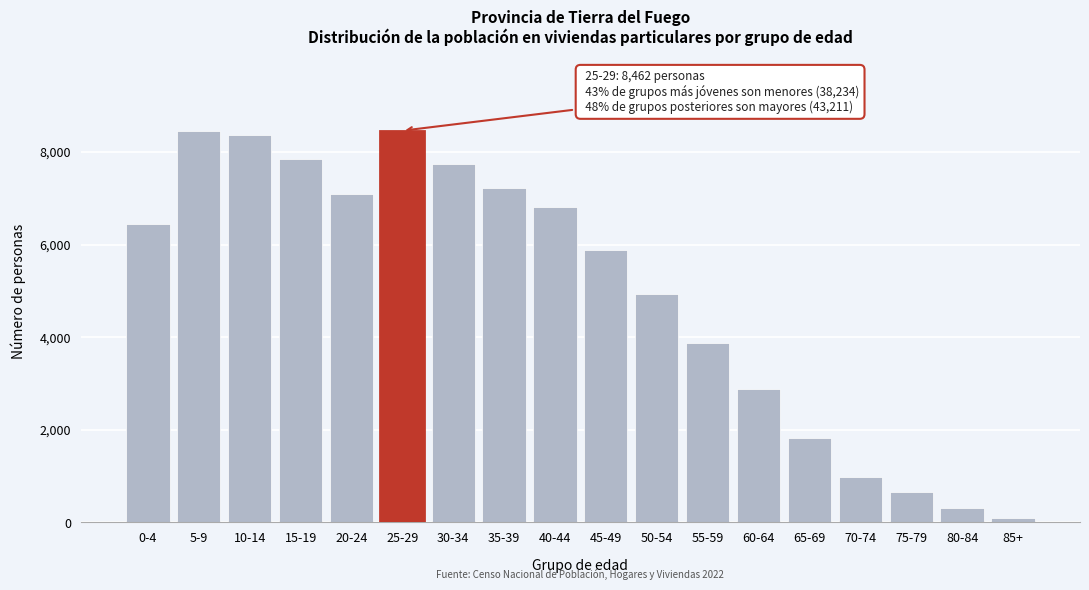

Which category has the lowest value across all series?

85+